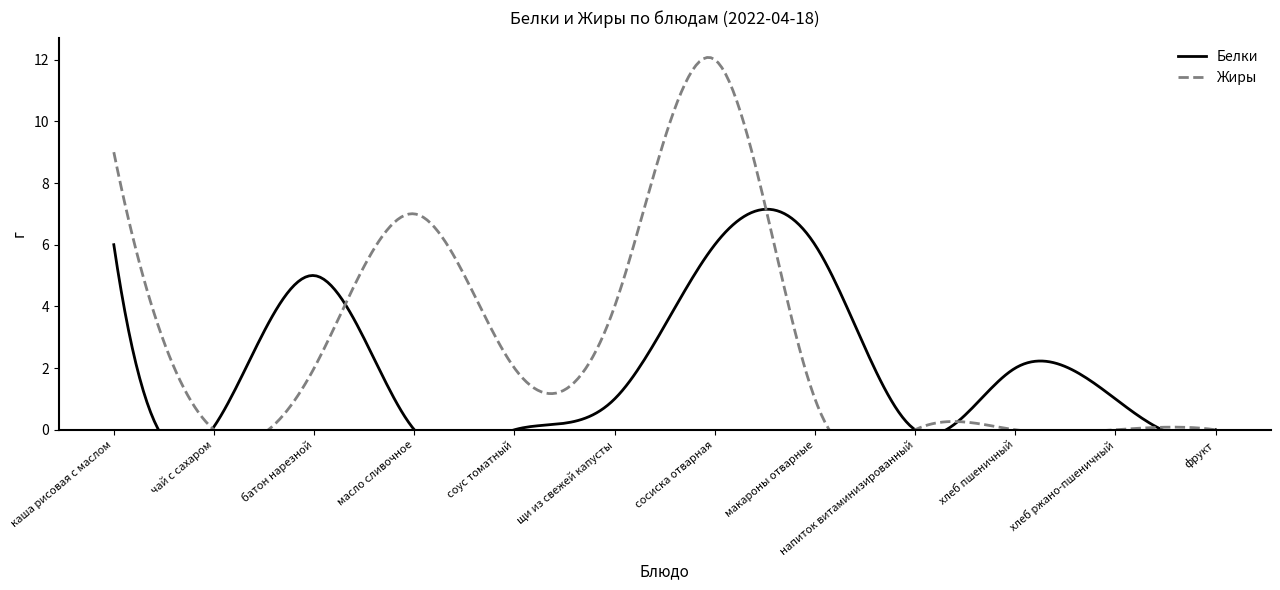

Reading right to left, what are all the values shown in this chart?

Белки: 0.0	1.0	2.0	0.0	6.0	6.0	1.0	0.0	0.0	5.0	0.1	6.0
Жиры: 0.0	0.0	0.0	0.0	1.0	12.0	4.0	2.0	7.0	2.0	0.0	9.0